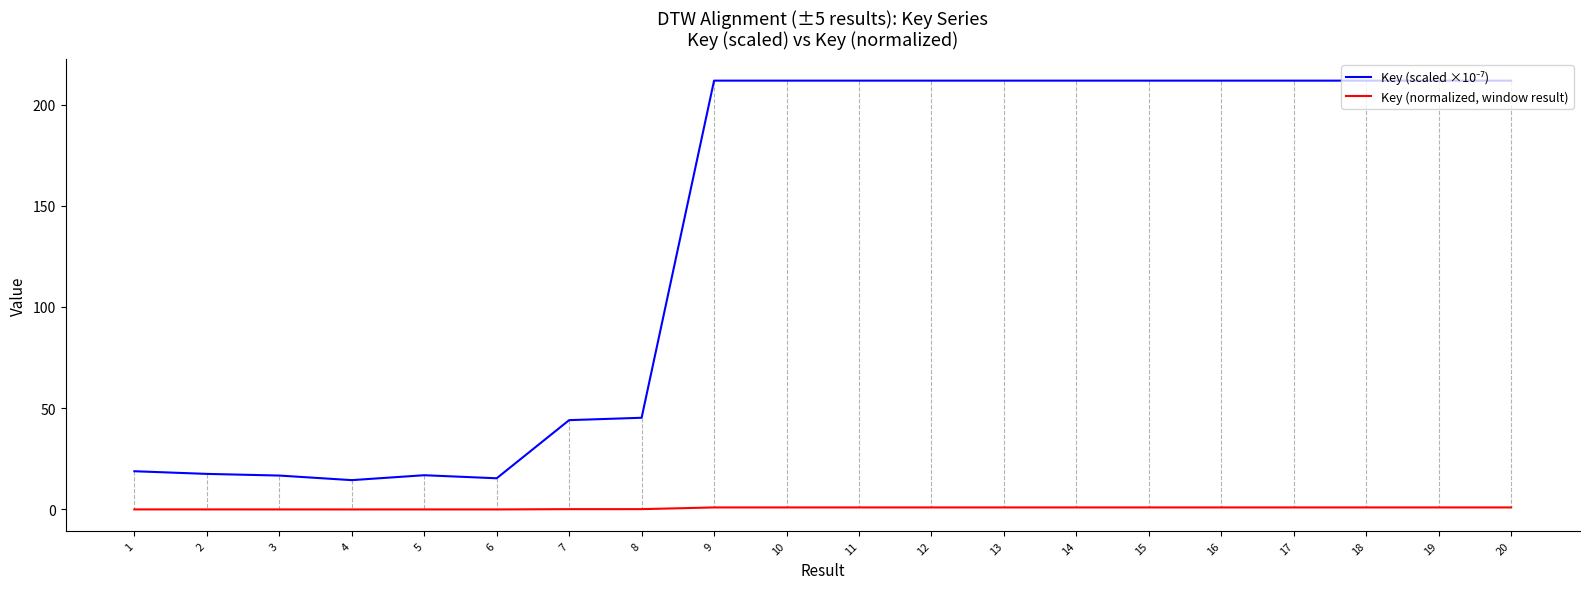

Which series has the largest total across all categories?

Key (scaled ×10⁻⁷)